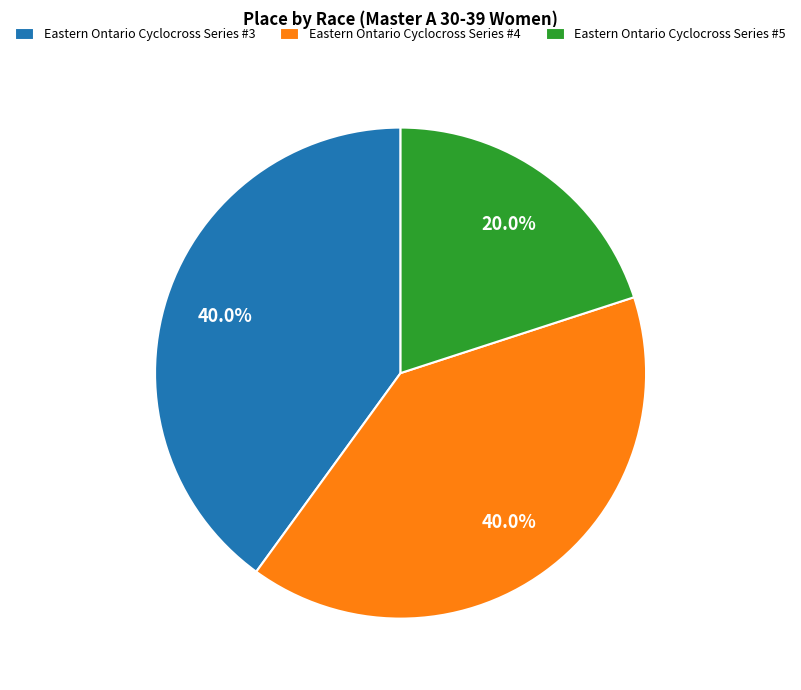

Between Eastern Ontario Cyclocross Series #4 and Eastern Ontario Cyclocross Series #5, which is larger?

Eastern Ontario Cyclocross Series #4